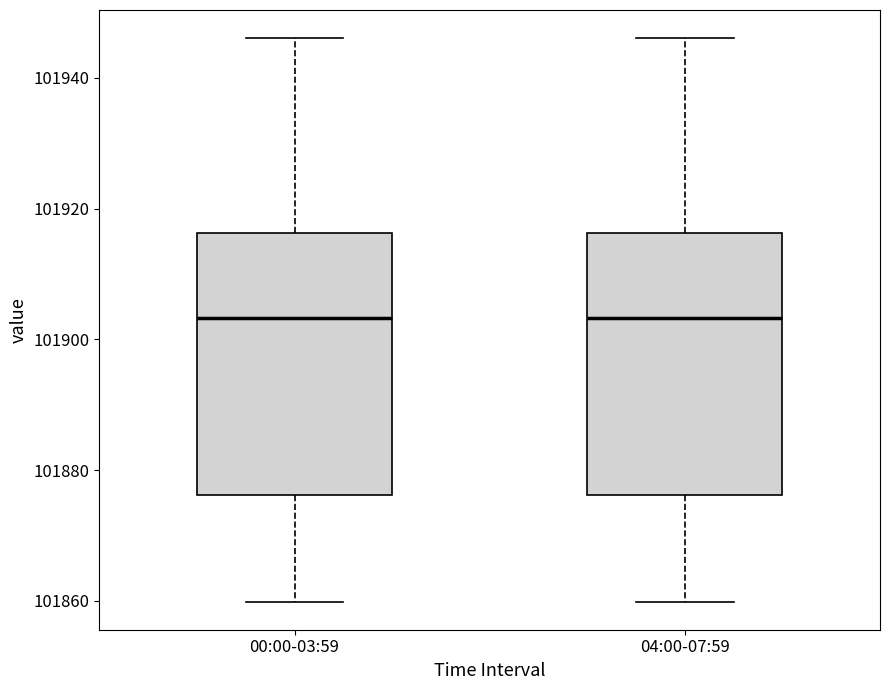

Where does the median line of the box for 00:00-03:59 sit on the y-axis? The values are not printed on the chart, so give them approximately, as read against the axis.

101904